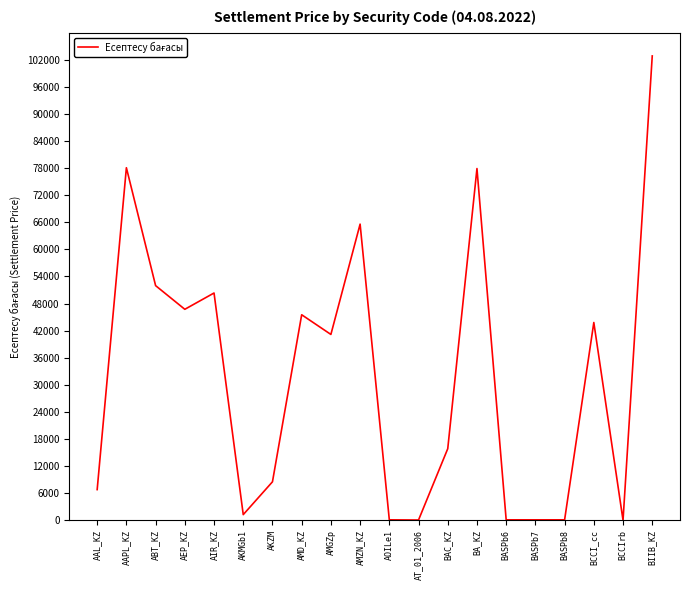

Which has a higher value, AMZN_KZ or BASPb6?

AMZN_KZ